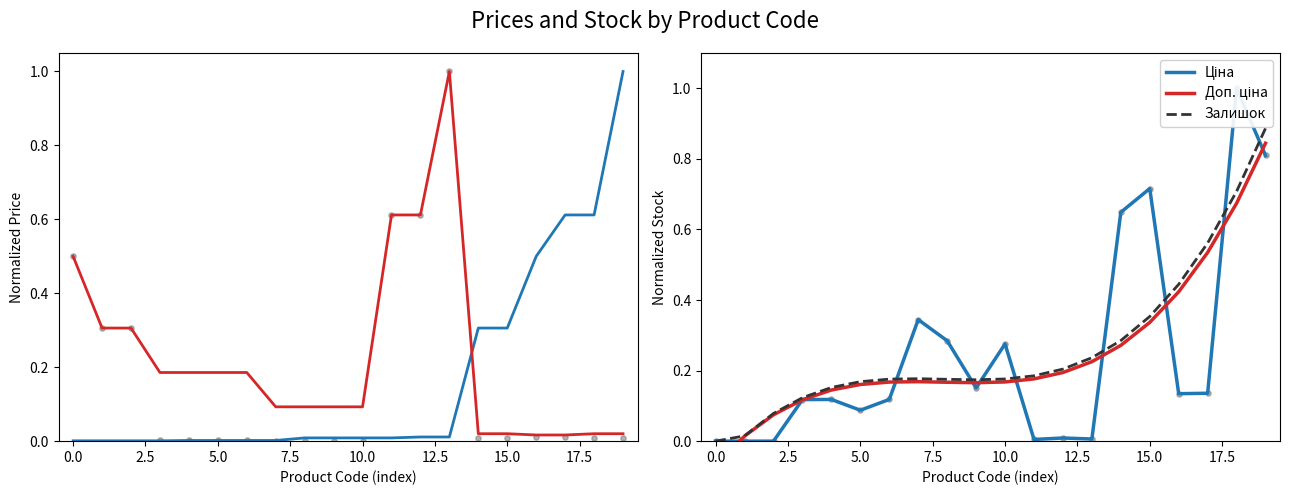

Which series has the widest spread of Y values?

Ціна